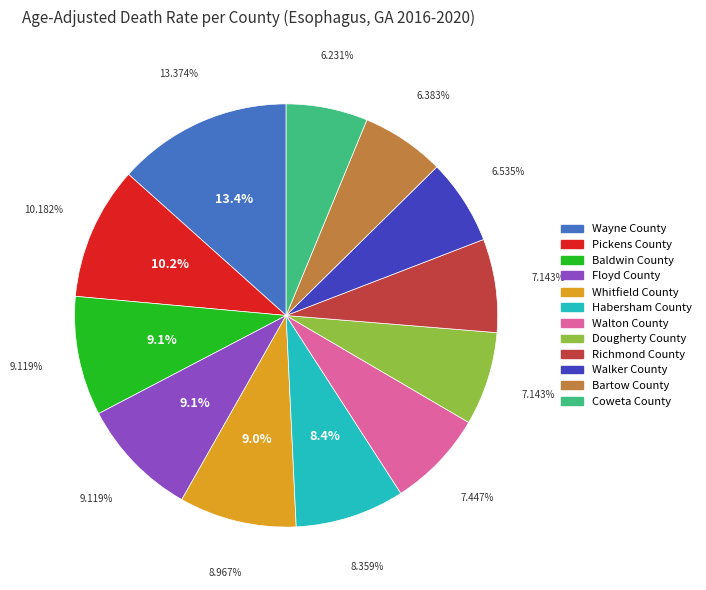

True or false: Baldwin County accounts for 9% of the total.

True